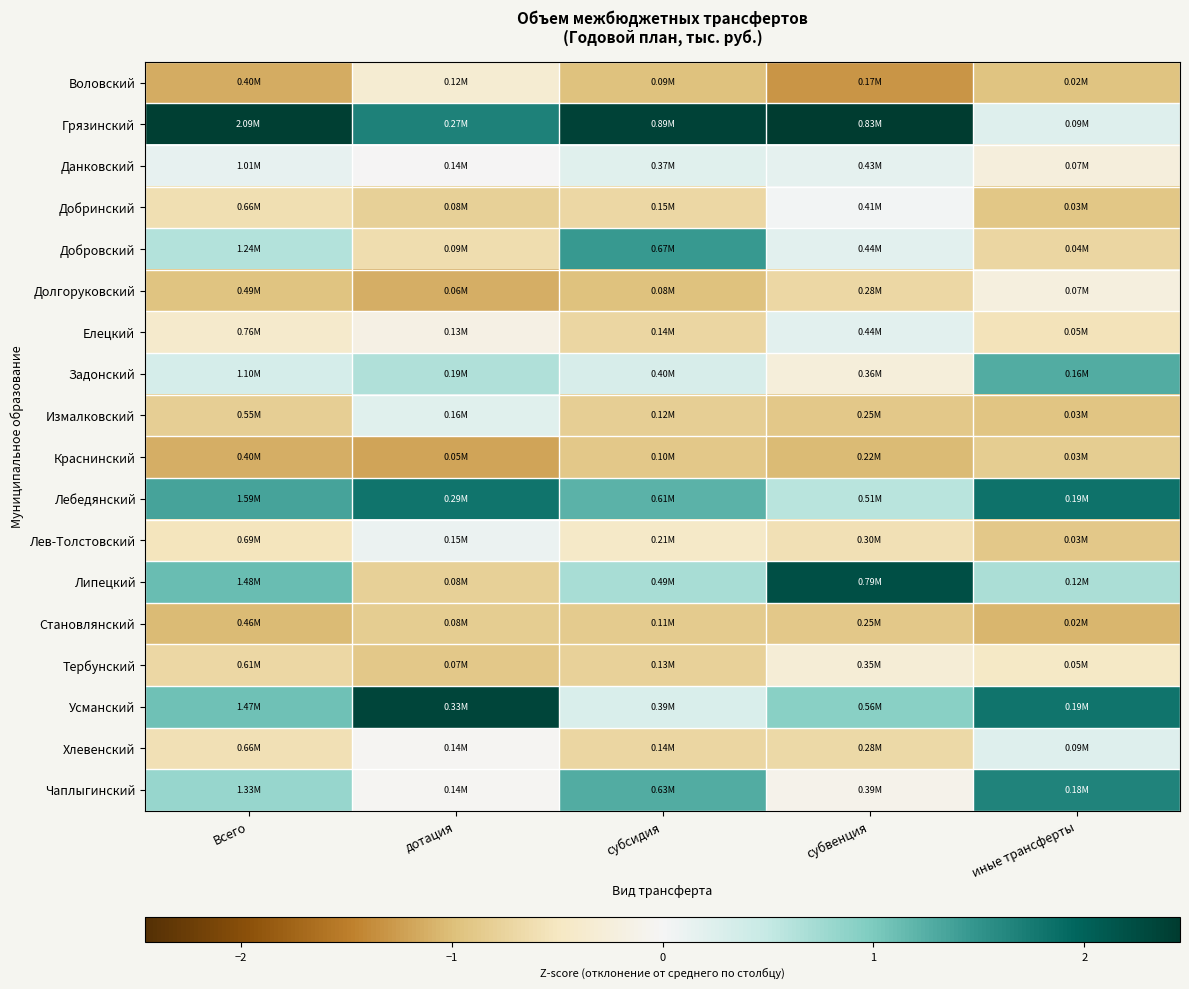

Reading right to left, what are all the values shown in this chart?

Воловский: иные трансферты=-0.9	субвенция=-1.3	субсидия=-1.0	дотация=-0.3	Всего=-1.1
Грязинский: иные трансферты=0.2	субвенция=2.5	субсидия=2.4	дотация=1.7	Всего=2.4
Данковский: иные трансферты=-0.2	субвенция=0.2	субсидия=0.2	дотация=-0.0	Всего=0.1
Добринский: иные трансферты=-0.9	субвенция=0.0	субсидия=-0.7	дотация=-0.8	Всего=-0.6
Добровский: иные трансферты=-0.7	субвенция=0.2	субсидия=1.5	дотация=-0.6	Всего=0.6
Долгоруковский: иные трансферты=-0.2	субвенция=-0.7	субсидия=-1.0	дотация=-1.1	Всего=-1.0
Елецкий: иные трансферты=-0.5	субвенция=0.2	субсидия=-0.7	дотация=-0.2	Всего=-0.4
Задонский: иные трансферты=1.3	субвенция=-0.3	субсидия=0.3	дотация=0.6	Всего=0.3
Измалковский: иные трансферты=-0.9	субвенция=-0.9	субсидия=-0.8	дотация=0.2	Всего=-0.8
Краснинский: иные трансферты=-0.8	субвенция=-1.0	субсидия=-0.9	дотация=-1.2	Всего=-1.1
Лебедянский: иные трансферты=1.8	субвенция=0.6	субсидия=1.2	дотация=1.8	Всего=1.4
Лев-Толстовский: иные трансферты=-0.9	субвенция=-0.6	субсидия=-0.4	дотация=0.1	Всего=-0.5
Липецкий: иные трансферты=0.7	субвенция=2.2	субсидия=0.7	дотация=-0.8	Всего=1.1
Становлянский: иные трансферты=-1.1	субвенция=-0.9	субсидия=-0.8	дотация=-0.8	Всего=-1.0
Тербунский: иные трансферты=-0.5	субвенция=-0.3	субсидия=-0.8	дотация=-0.9	Всего=-0.7
Усманский: иные трансферты=1.8	субвенция=0.9	субсидия=0.3	дотация=2.3	Всего=1.1
Хлевенский: иные трансферты=0.2	субвенция=-0.7	субсидия=-0.7	дотация=-0.0	Всего=-0.6
Чаплыгинский: иные трансферты=1.7	субвенция=-0.1	субсидия=1.3	дотация=-0.0	Всего=0.8